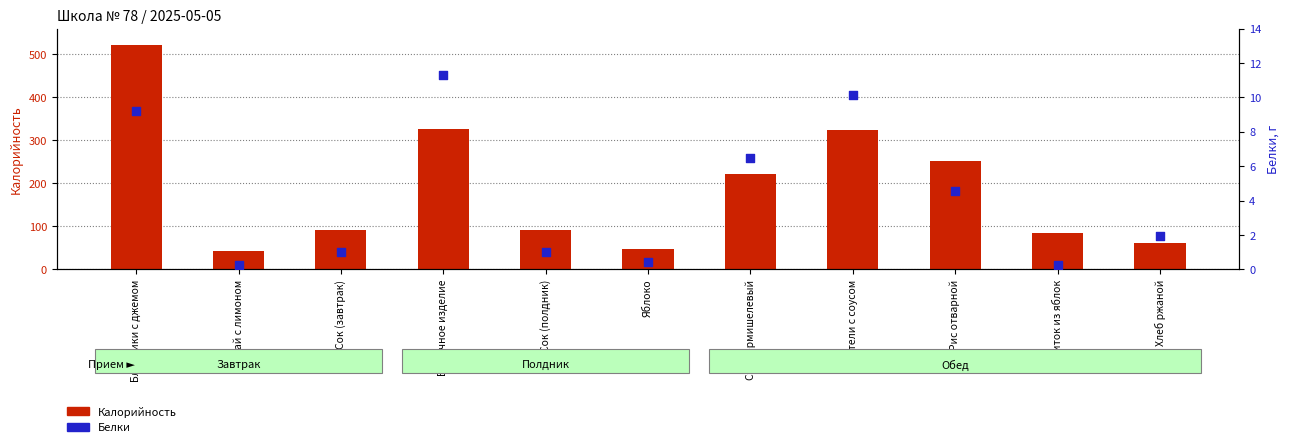

Which series contains the lowest Y value?

Белки